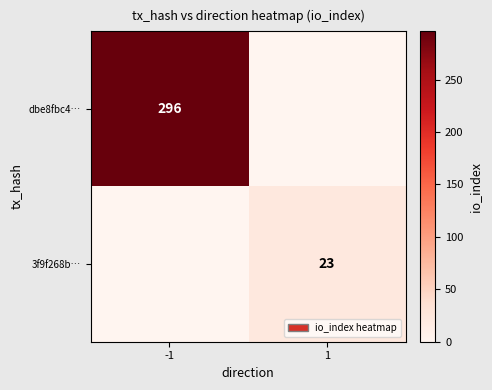

The value of dbe8fbc4… at -1 is 296. True or false?

True